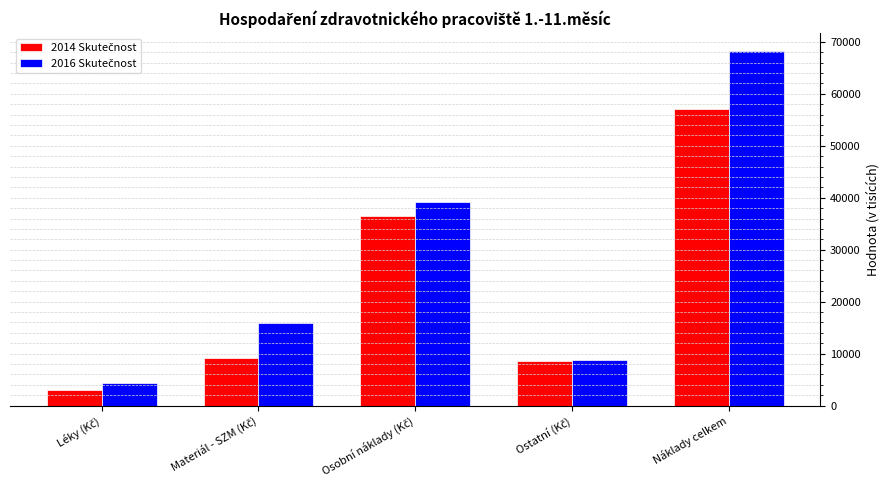

What is the difference between the highest and lowest values at Náklady celkem?

11180.9